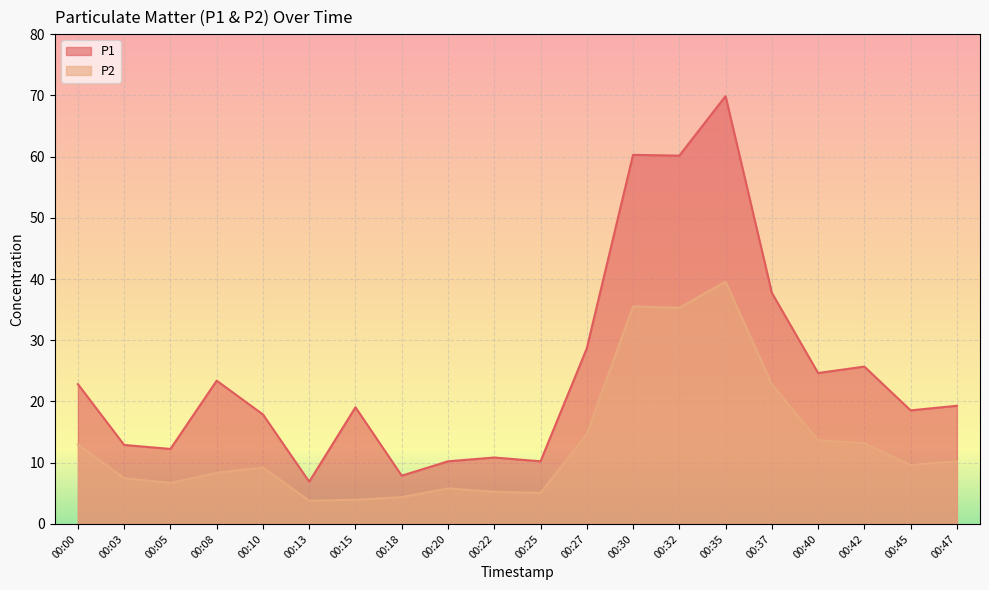

In P1, how many points are lower than both neighbors (excluding endpoints)?

7